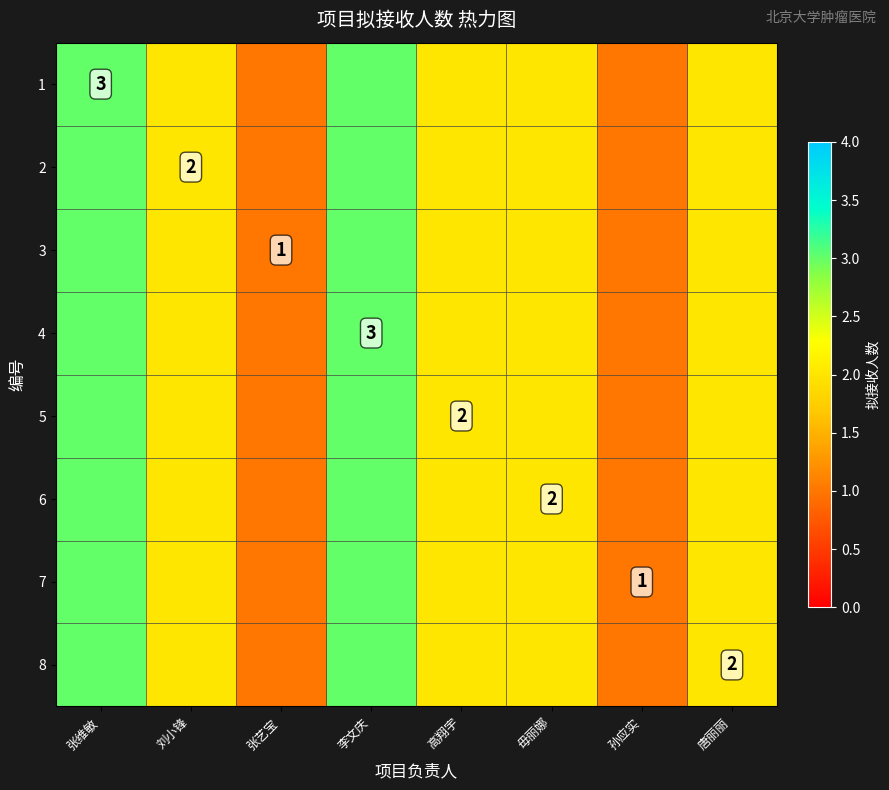

Which has a higher value, 刘小锋 or 李文庆?

李文庆